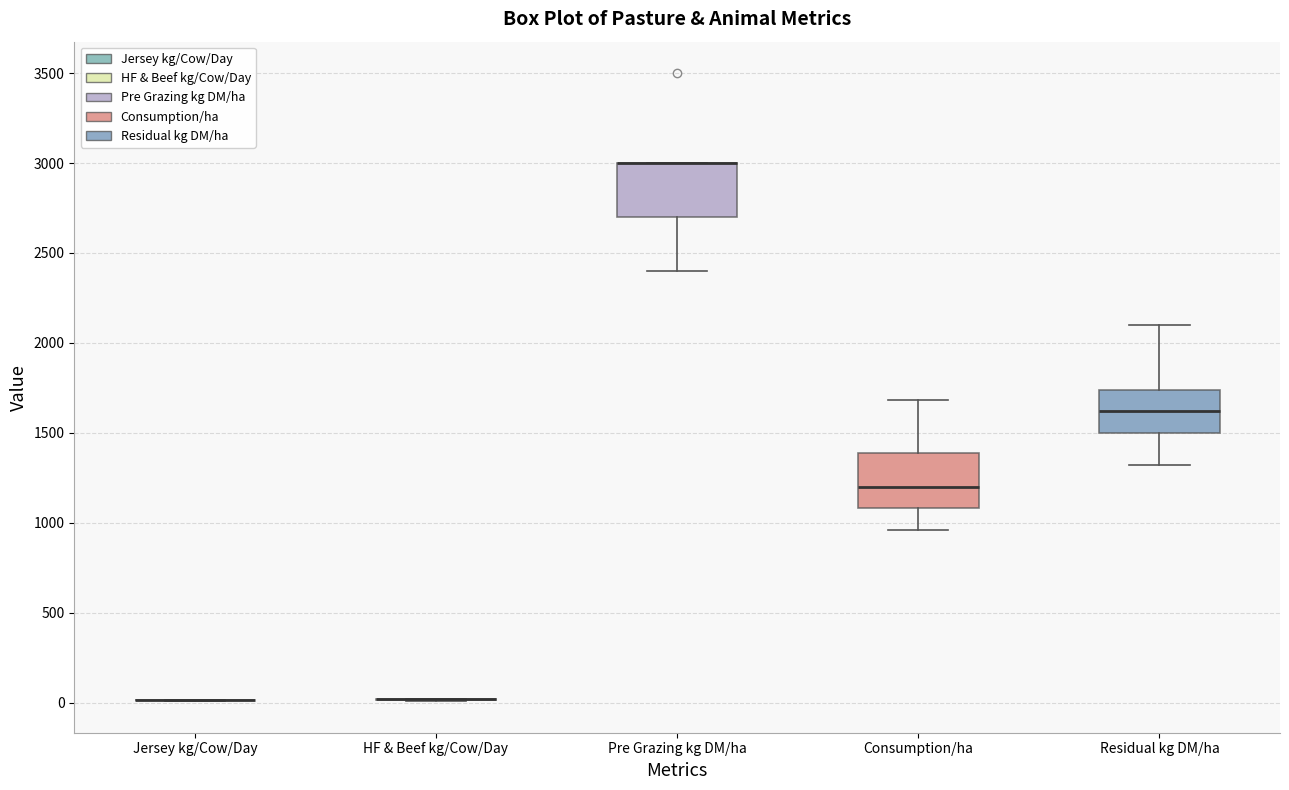

Reading left to right, read every box against the y-axis: the position of its median line, the range the box covers, and the ends of its whiskers. The values are not printed on the chart, so give them approximately, as read against the axis.

Jersey kg/Cow/Day: box collapsed to a line at 0, whiskers 0 to 0
HF & Beef kg/Cow/Day: box collapsed to a line at 0, whiskers 0 to 0
Pre Grazing kg DM/ha: median 3000 (drawn on the box's upper edge), box 2700 to 3000, whiskers 2400 to 3000
Consumption/ha: median 1200, box 1100 to 1400, whiskers 950 to 1700
Residual kg DM/ha: median 1600, box 1500 to 1750, whiskers 1300 to 2100